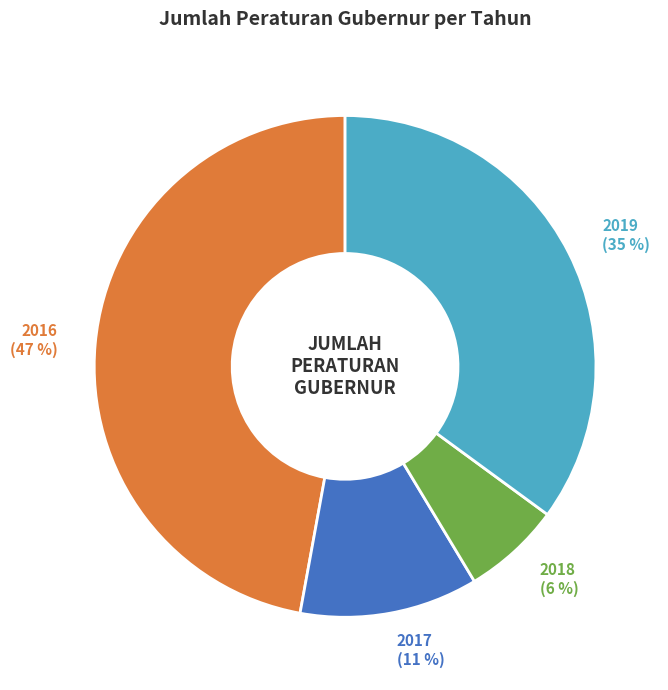

What is the largest slice in the pie chart?

2016 (47 %)